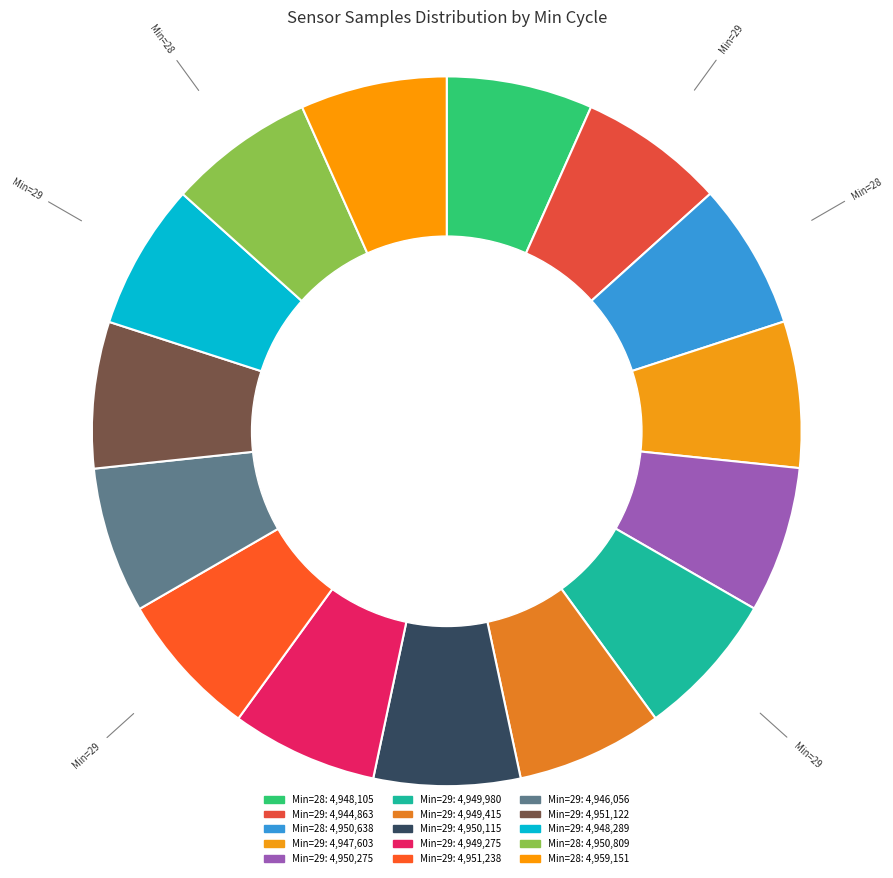

Is it true that 29 is 7% of the pie?

True